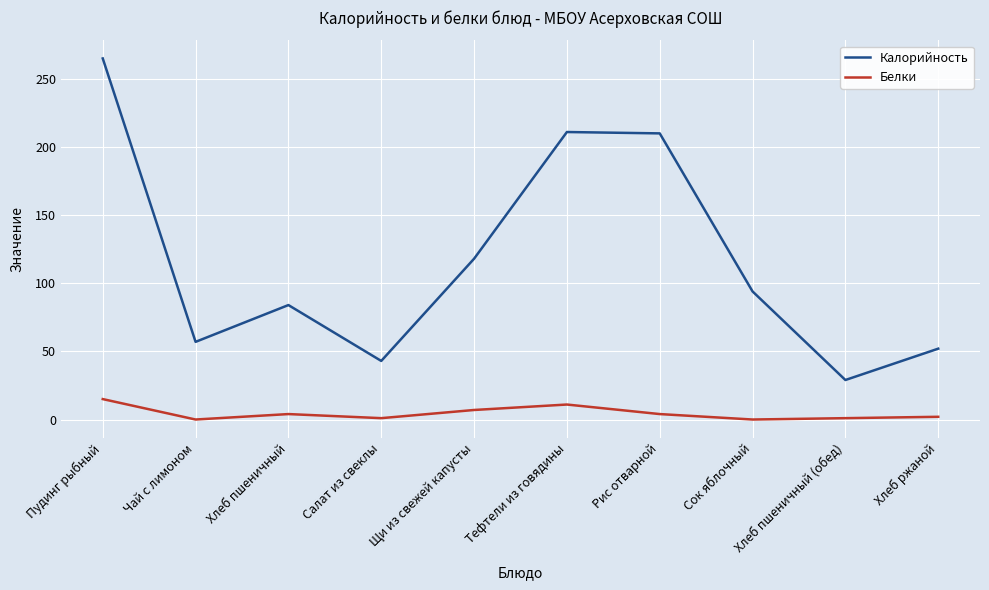

What is the total value across all series at Хлеб пшеничный?

88